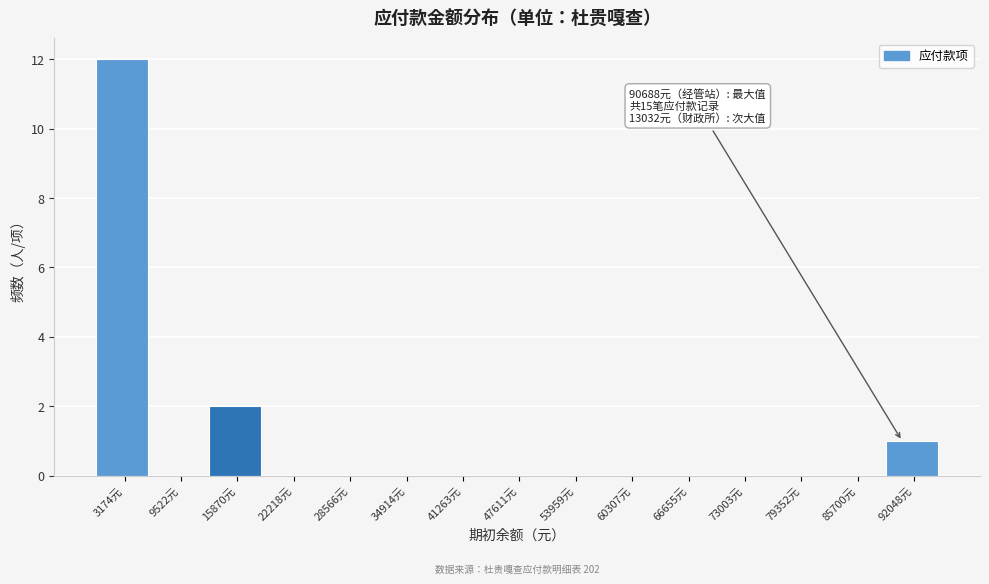

Over which range of the x-axis is the bar tallest?

0 to 6000